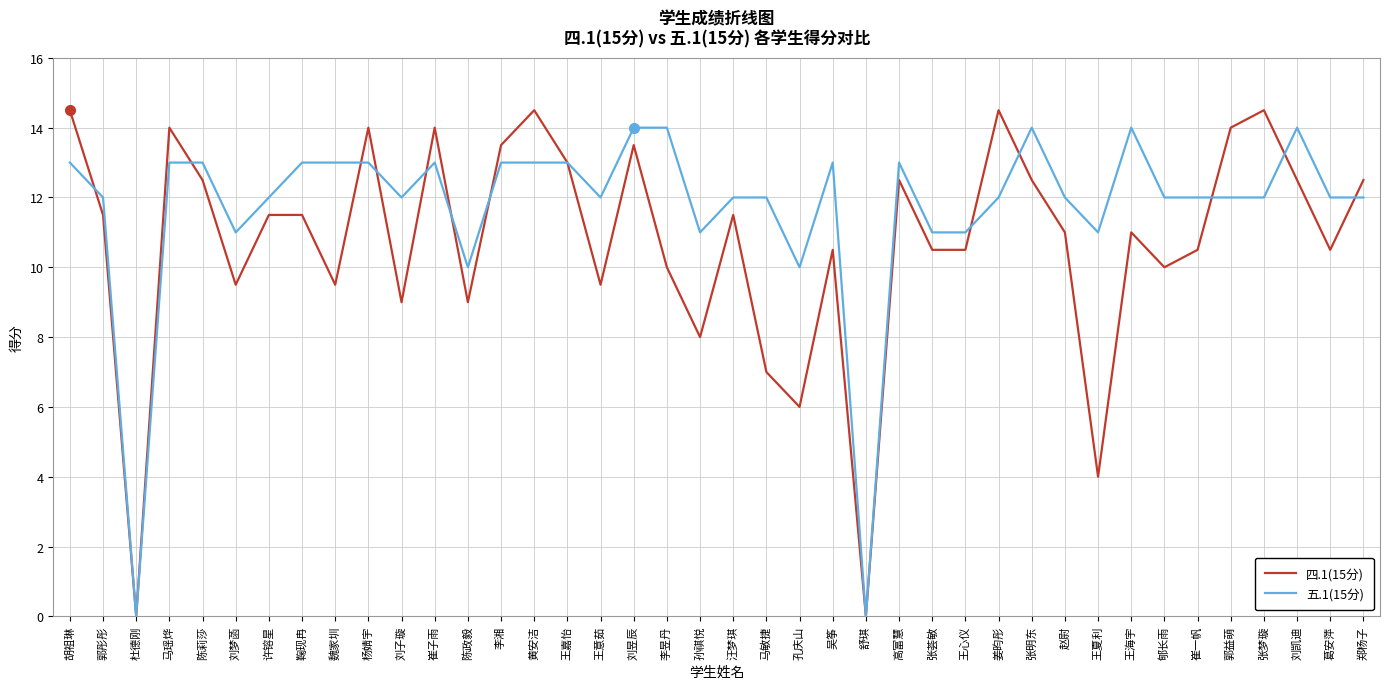

What is the approximate value of 四.1(15分) at 王意茹?

9.5